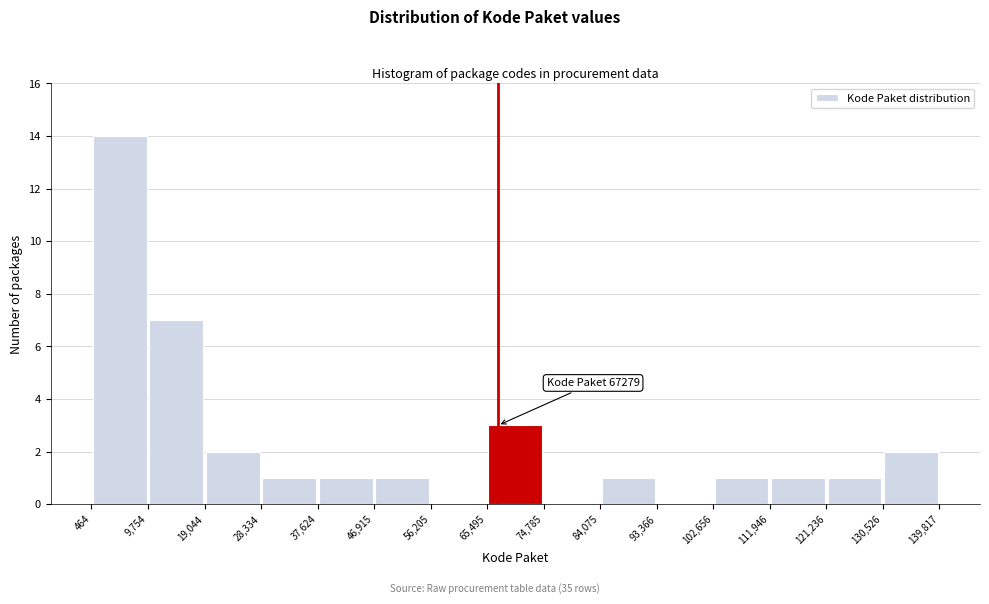

Over which range of the x-axis is the bar tallest?

464 to 9,754